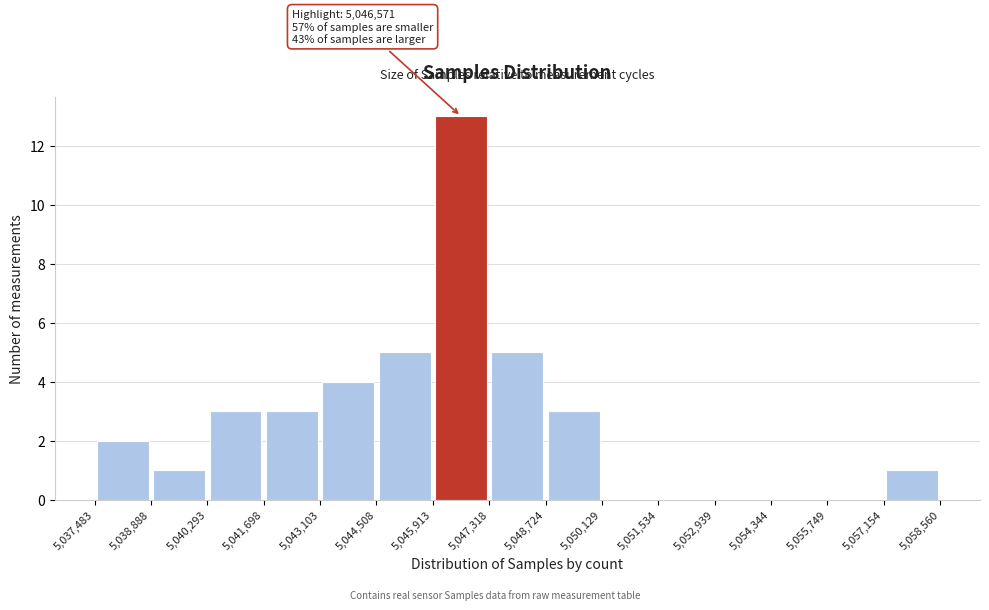

Over which range of the x-axis is the bar tallest?

5,045,913 to 5,047,318